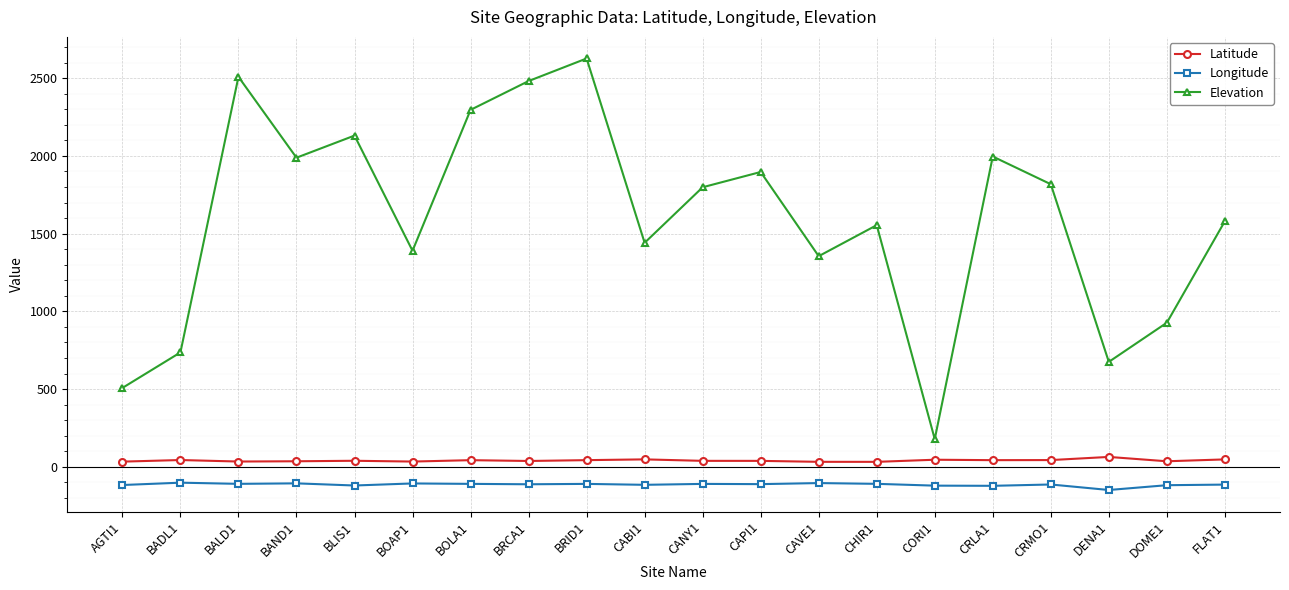

How many distinct data groups are displayed?

3